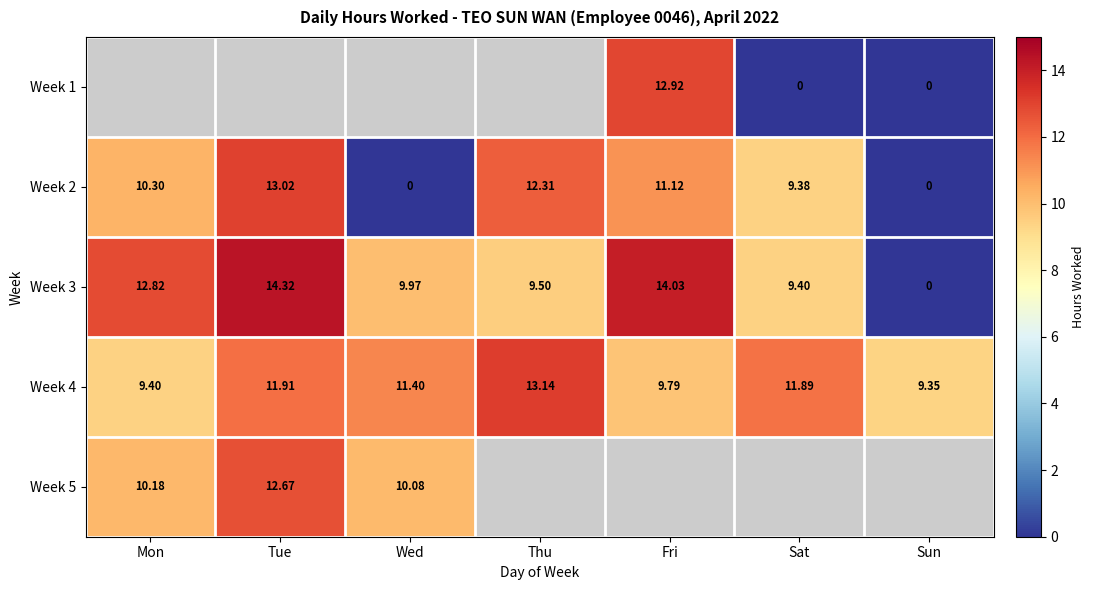

The value of Week 2 at Thu is 6.8. True or false?

False